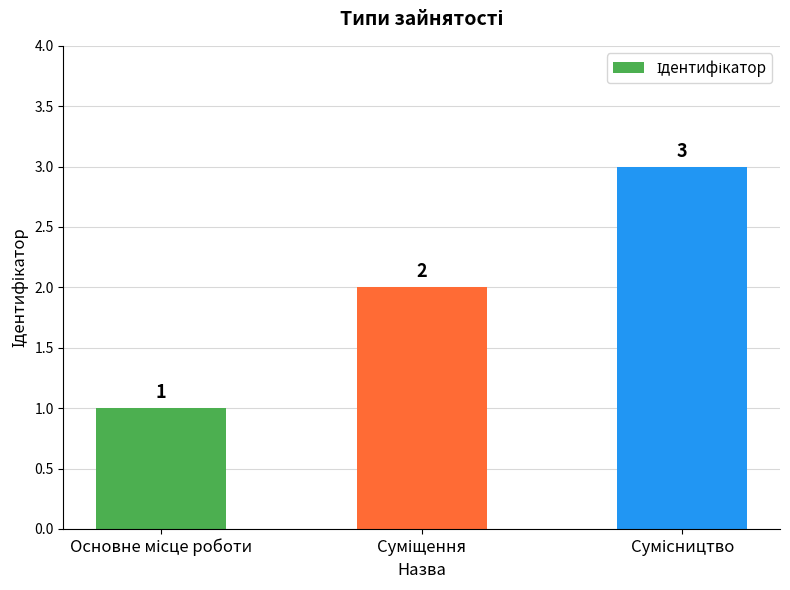

What is the greatest value displayed?

3